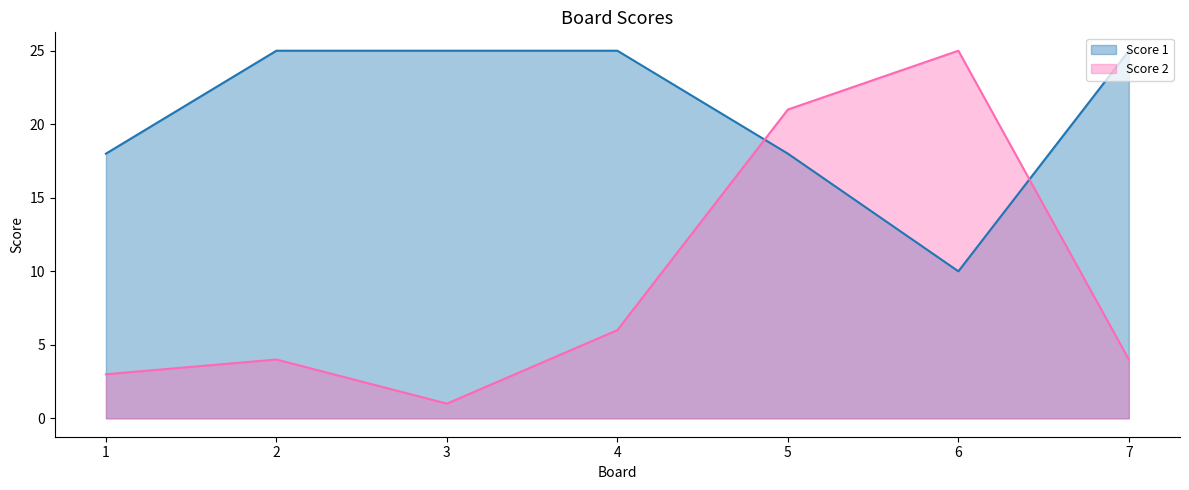

Where does the Score 2 series first go above 4?

4